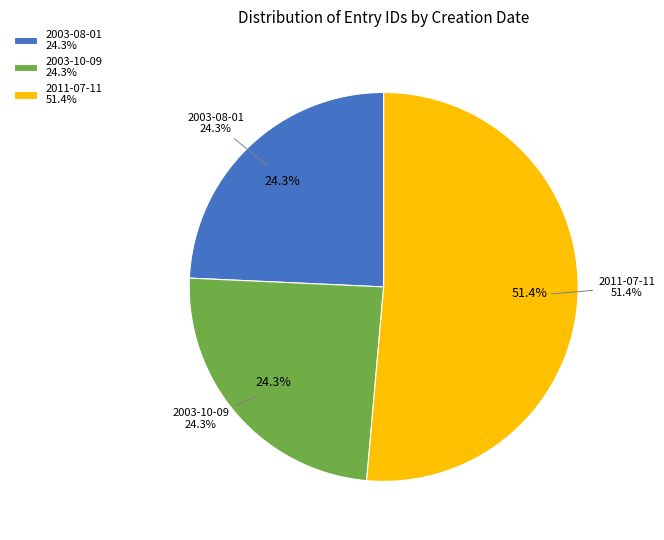

What is the largest slice in the pie chart?

2011-07-11